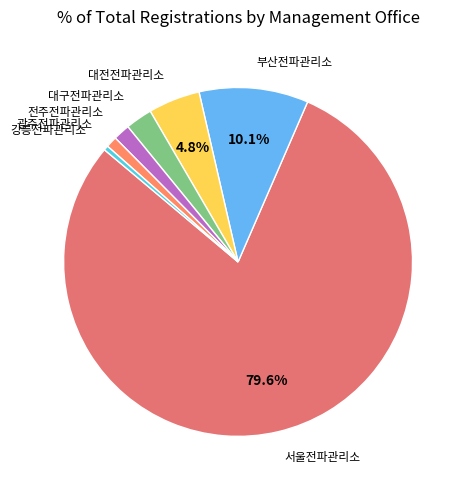

Which category accounts for the majority?

서울전파관리소